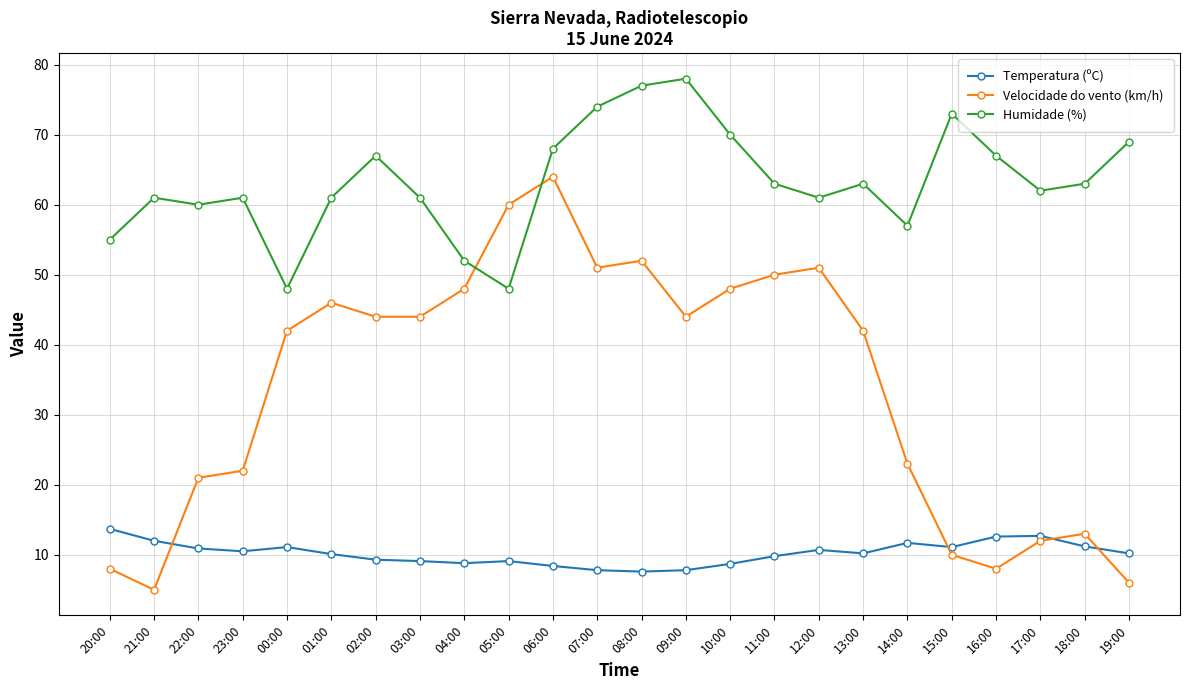

What is the highest value of the Temperatura (ºC) series?

13.7